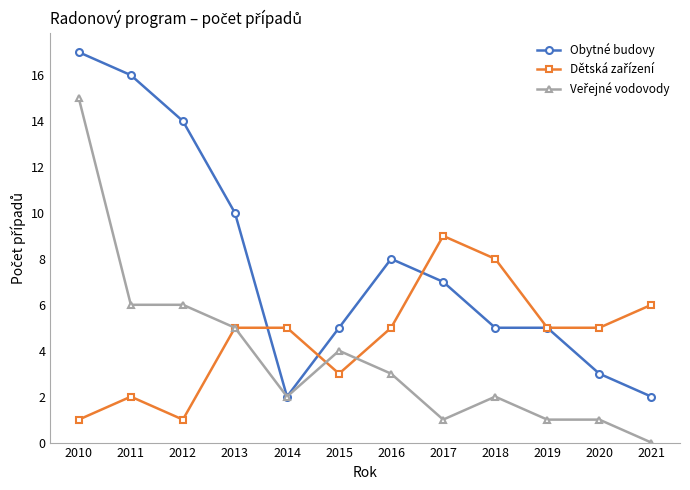

Where is the first local maximum for Obytné budovy?

2016